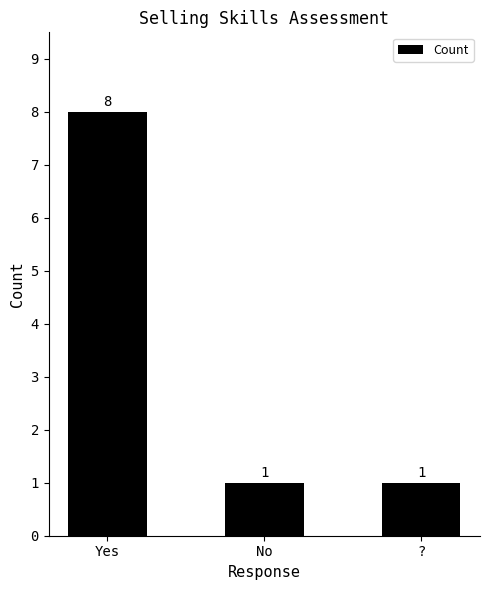

Count the number of data series in this chart.

1